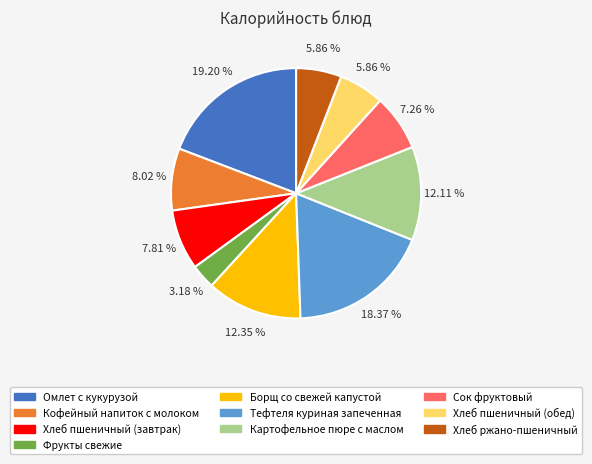

To the nearest percent, what percentage of the pie is Хлеб пшеничный (завтрак)?

8%